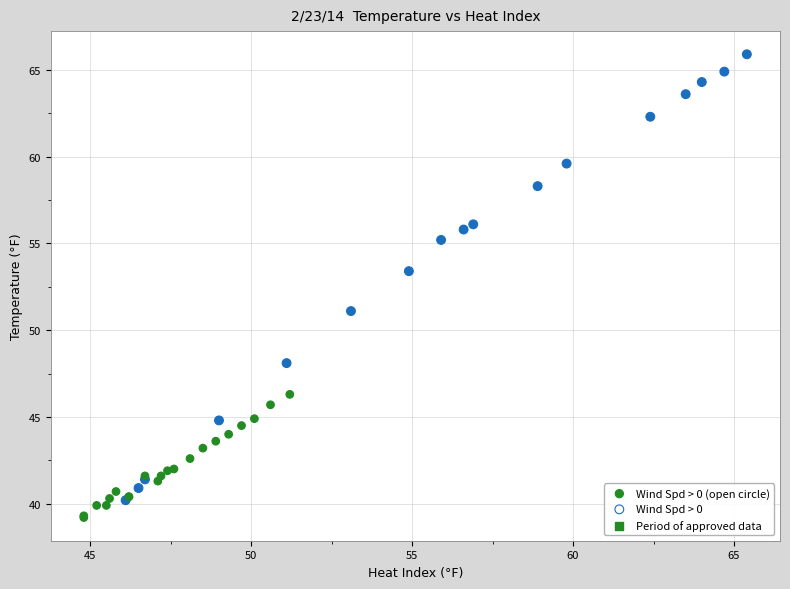

What Y value in the scatter plot is closest to 52?

51.1